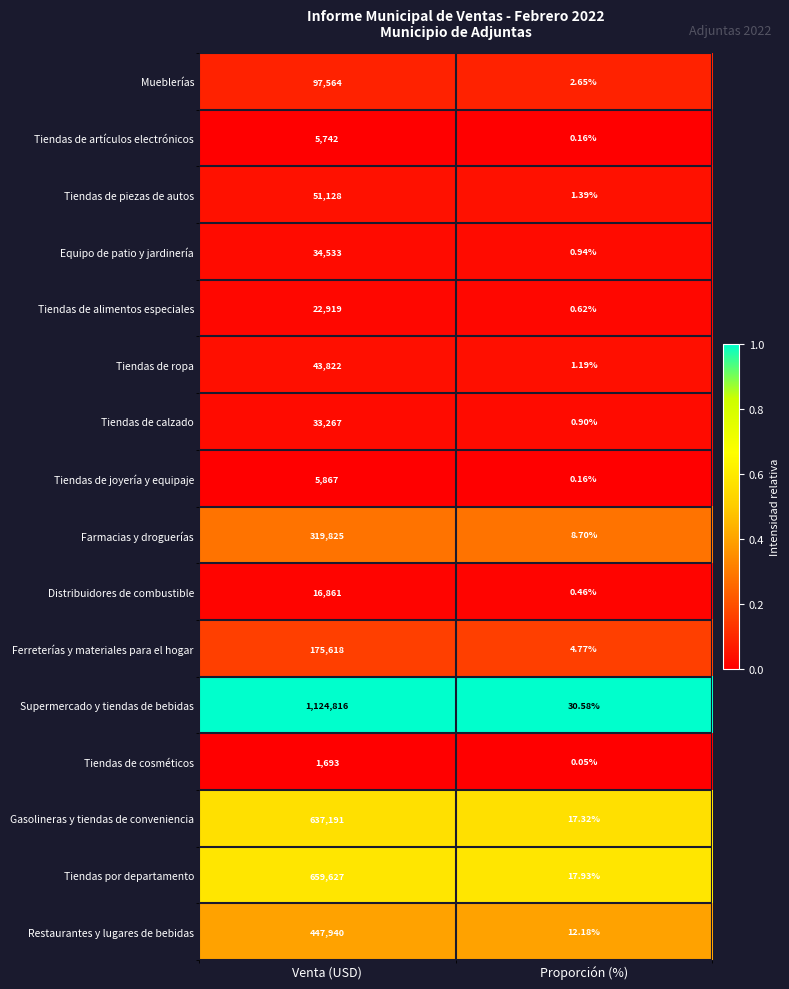

Between Venta (USD) and Proporción (%), which series saw the biggest shift?

Supermercado y tiendas de bebidas